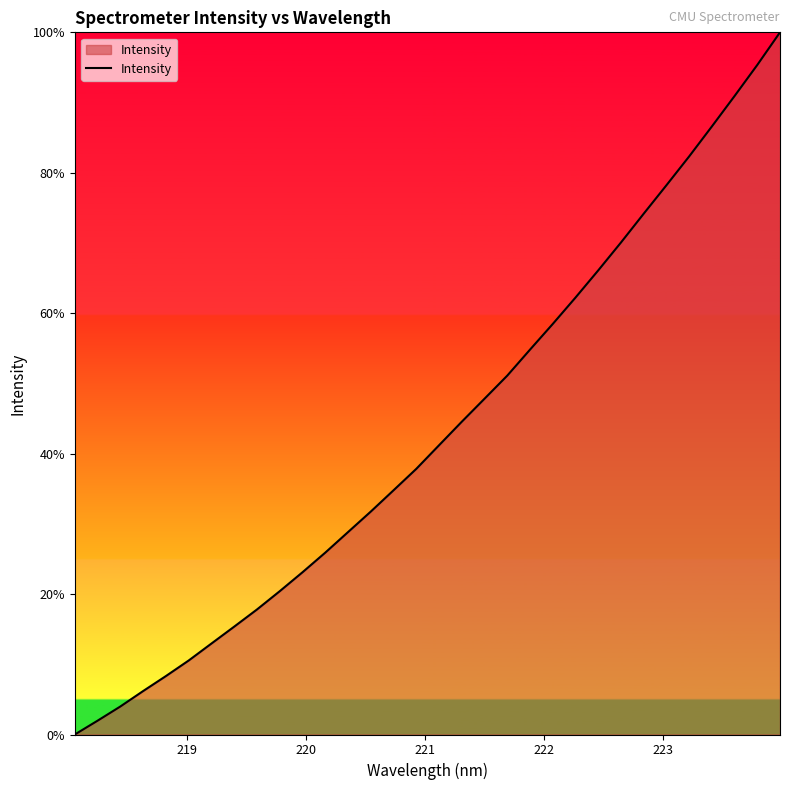

Count the number of data series in this chart.

1